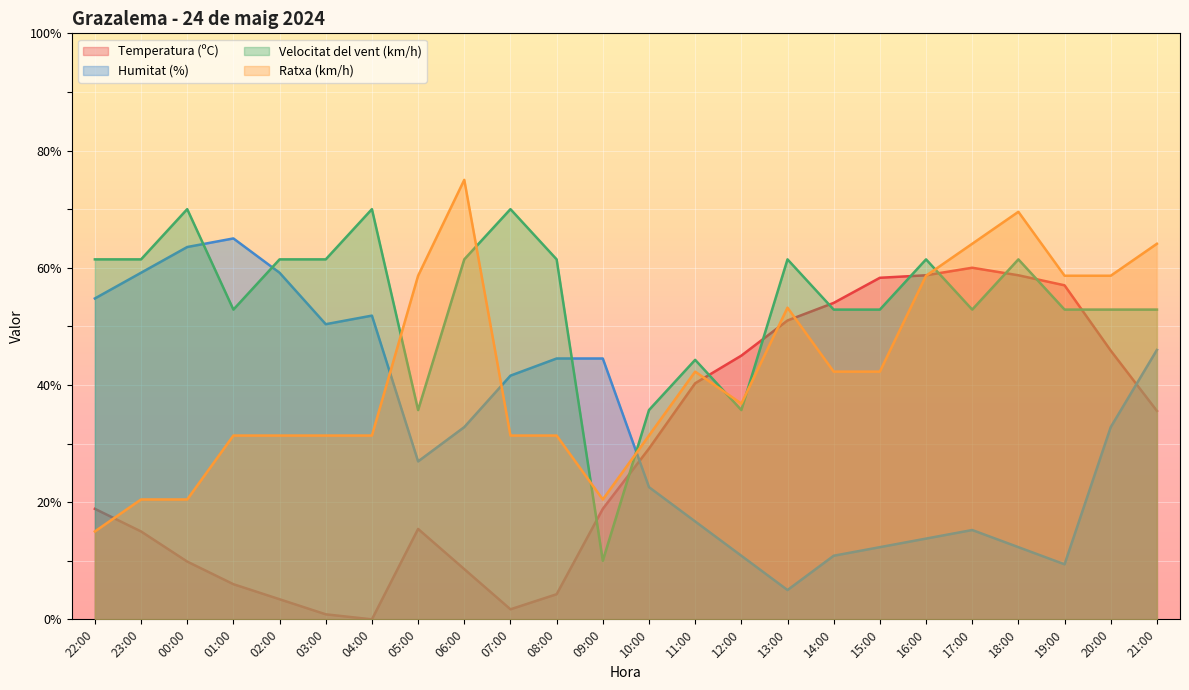

The value of Ratxa (km/h) at 22:00 is 15.0. True or false?

True